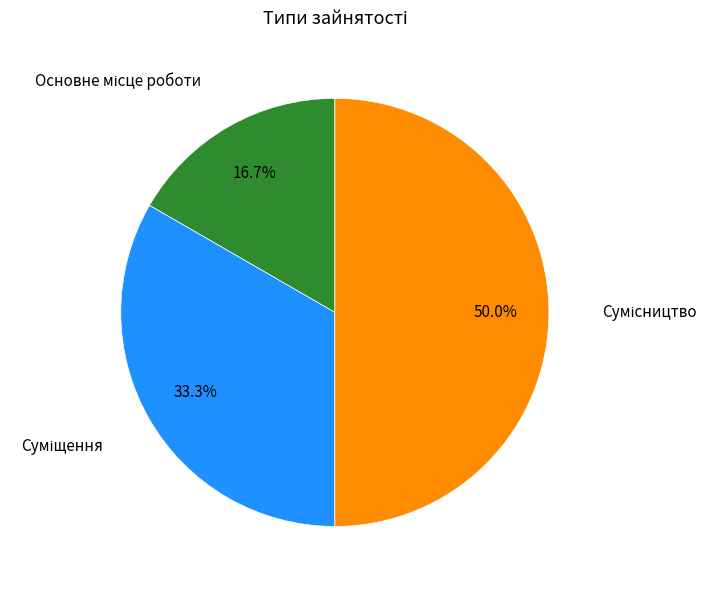

Between Суміщення and Основне місце роботи, which is larger?

Суміщення